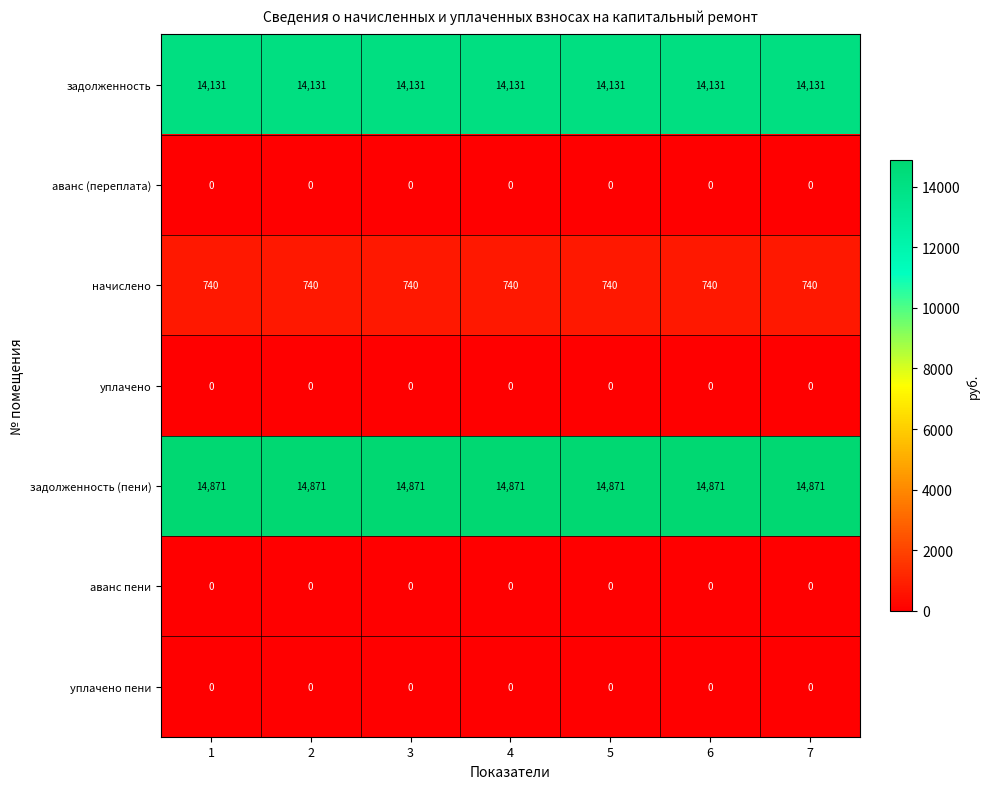

What is the maximum value shown in the chart?

14871